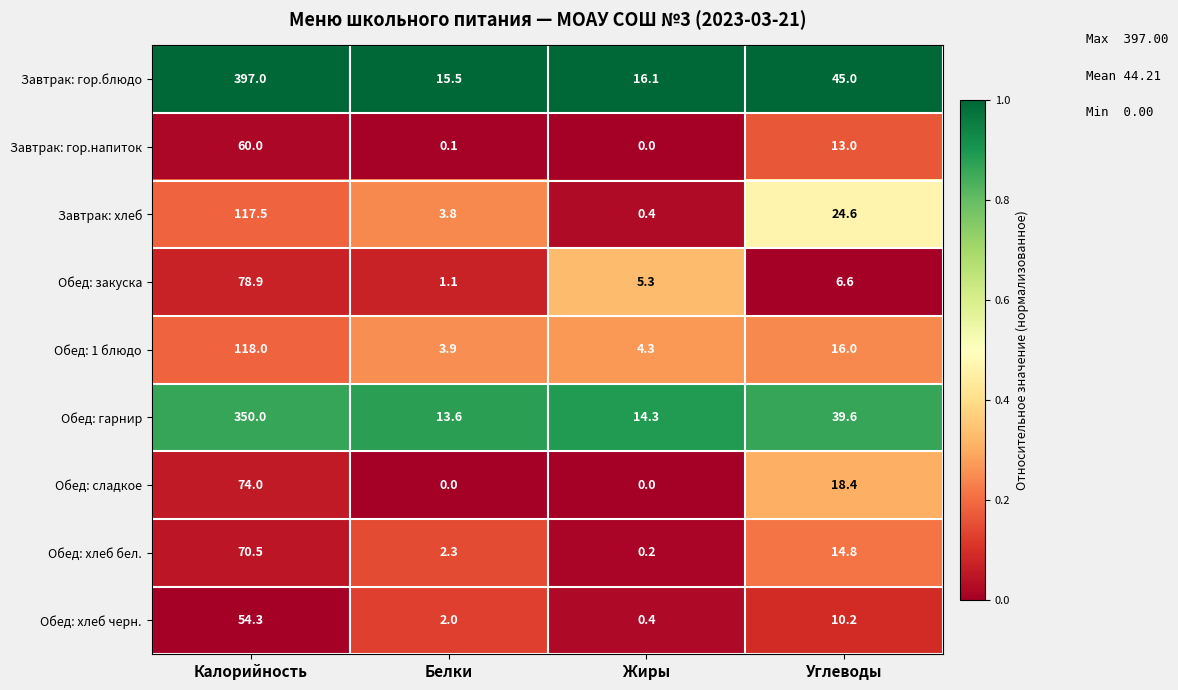

Which series has the largest range (max minus min)?

Завтрак: гор.блюдо